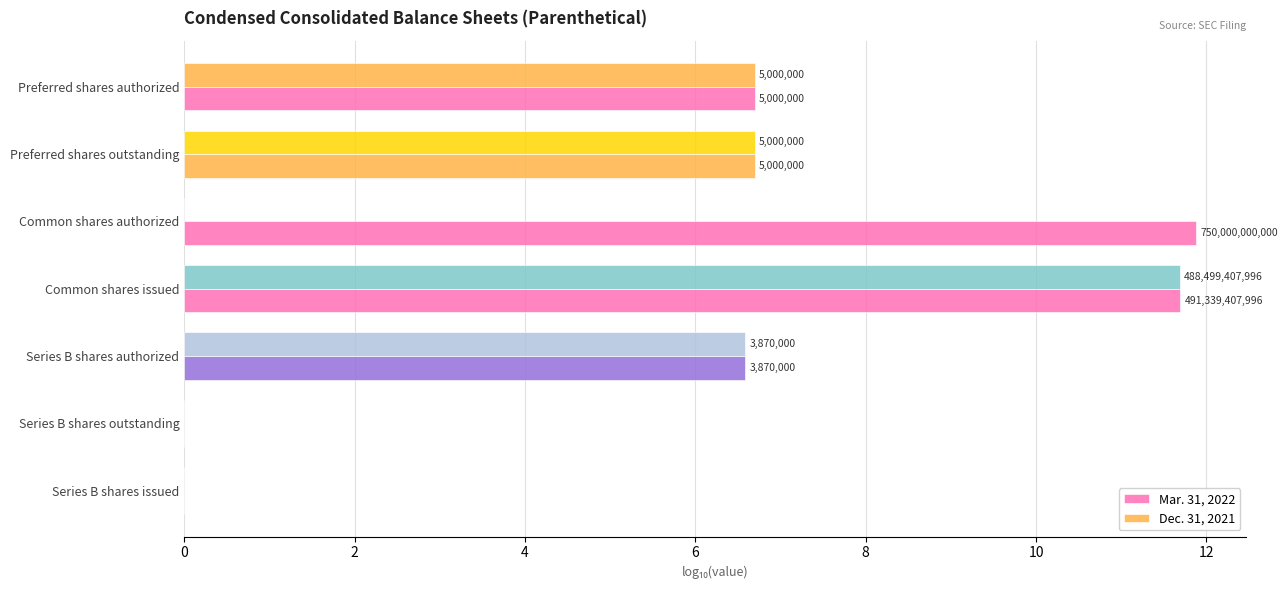

How many bars are there in total?

14